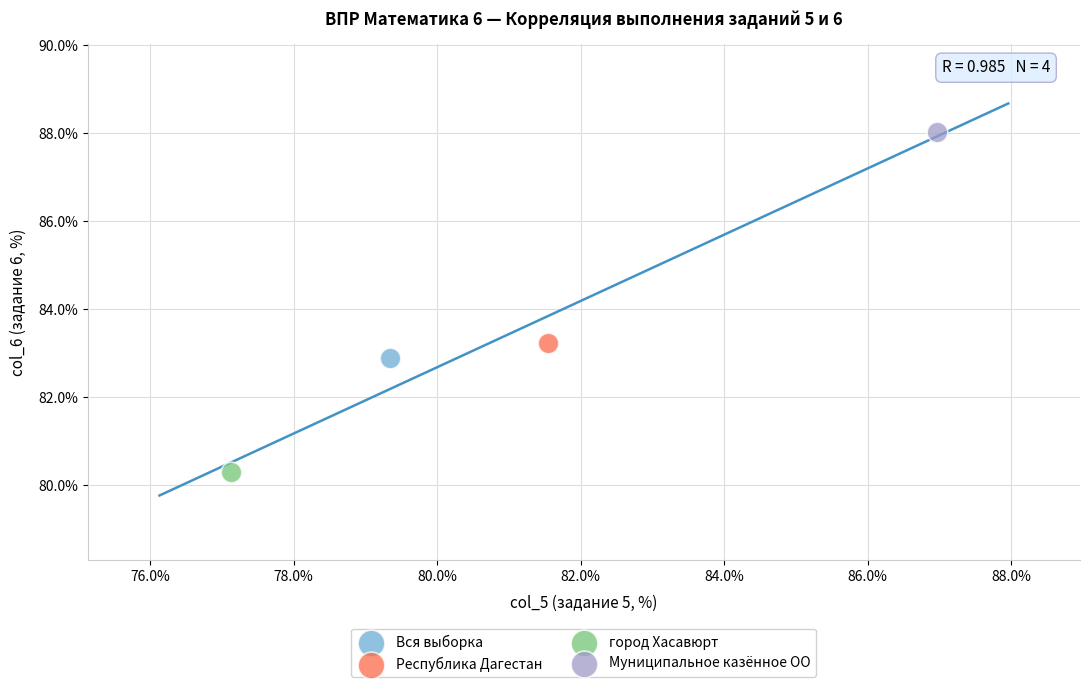

What are all the series names shown in the legend?

Вся выборка, Республика Дагестан, город Хасавюрт, Муниципальное казённое ОО